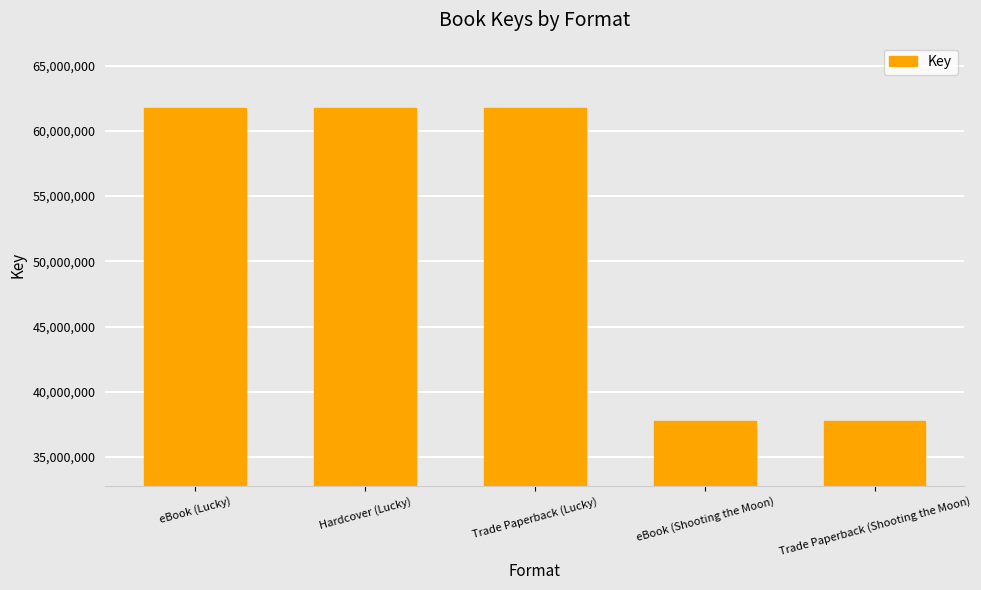

What is the label of the 1st bar from the right?

Trade Paperback (Shooting the Moon)